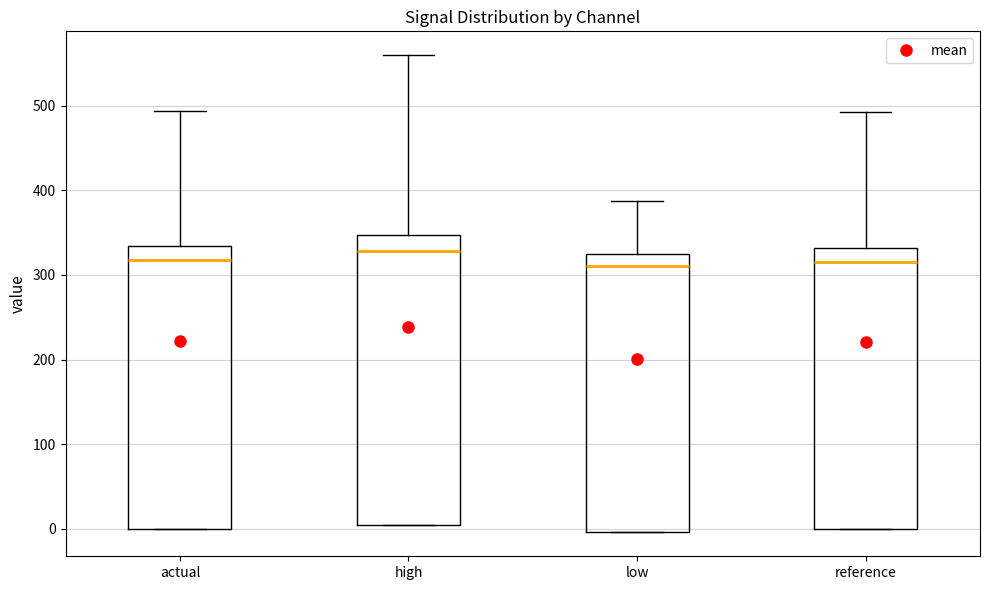

Reading left to right, read every box against the y-axis: the position of its median line, the range the box covers, and the ends of its whiskers. The values are not printed on the chart, so give them approximately, as read against the axis.

actual: median 320, box 0 to 330, whiskers 0 to 490
high: median 330, box 0 to 350, whiskers 0 to 560
low: median 310, box 0 to 320, whiskers 0 to 390
reference: median 320, box 0 to 330, whiskers 0 to 490